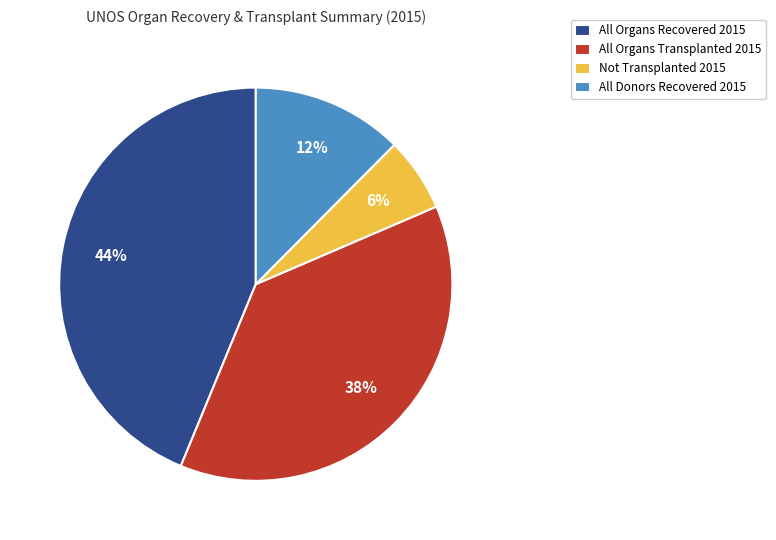

Rank the categories by value from lowest to highest.

Not Transplanted 2015, All Donors Recovered 2015, All Organs Transplanted 2015, All Organs Recovered 2015